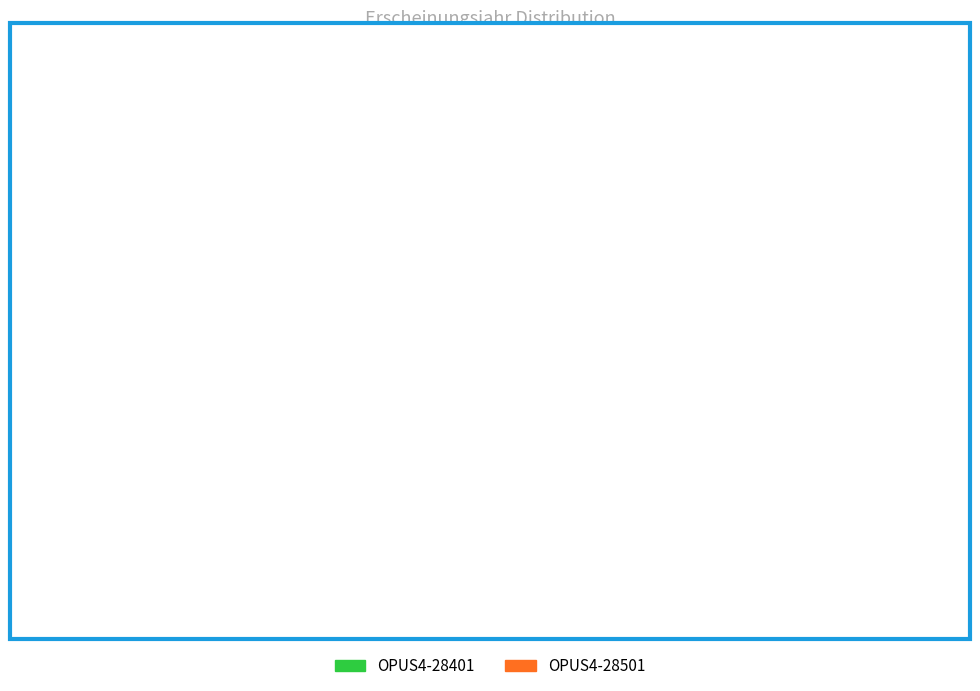

True or false: OPUS4-28501 accounts for 50% of the total.

True